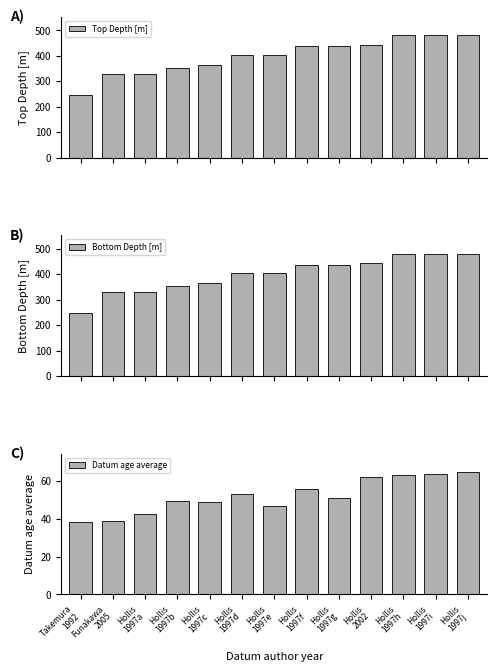

What position from the right is Hollis
1997f?

6